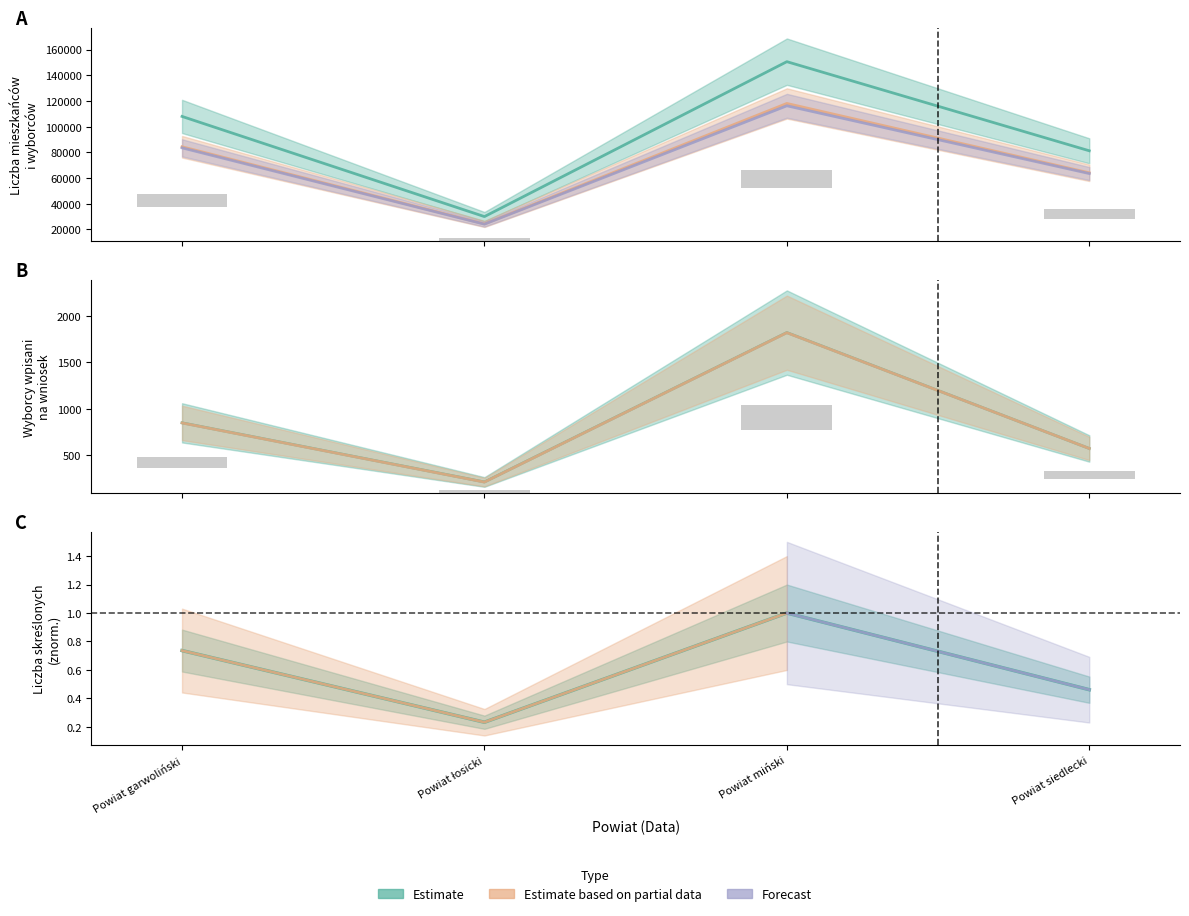

What is the value of the Liczba wyborców ogółem bar at the 1st from the left?

84293.0